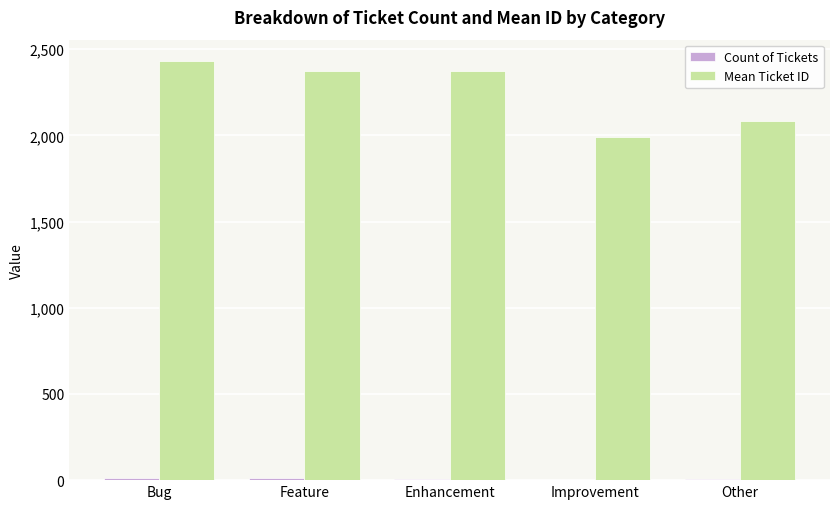

At which label does Mean Ticket ID reach its peak?

Bug